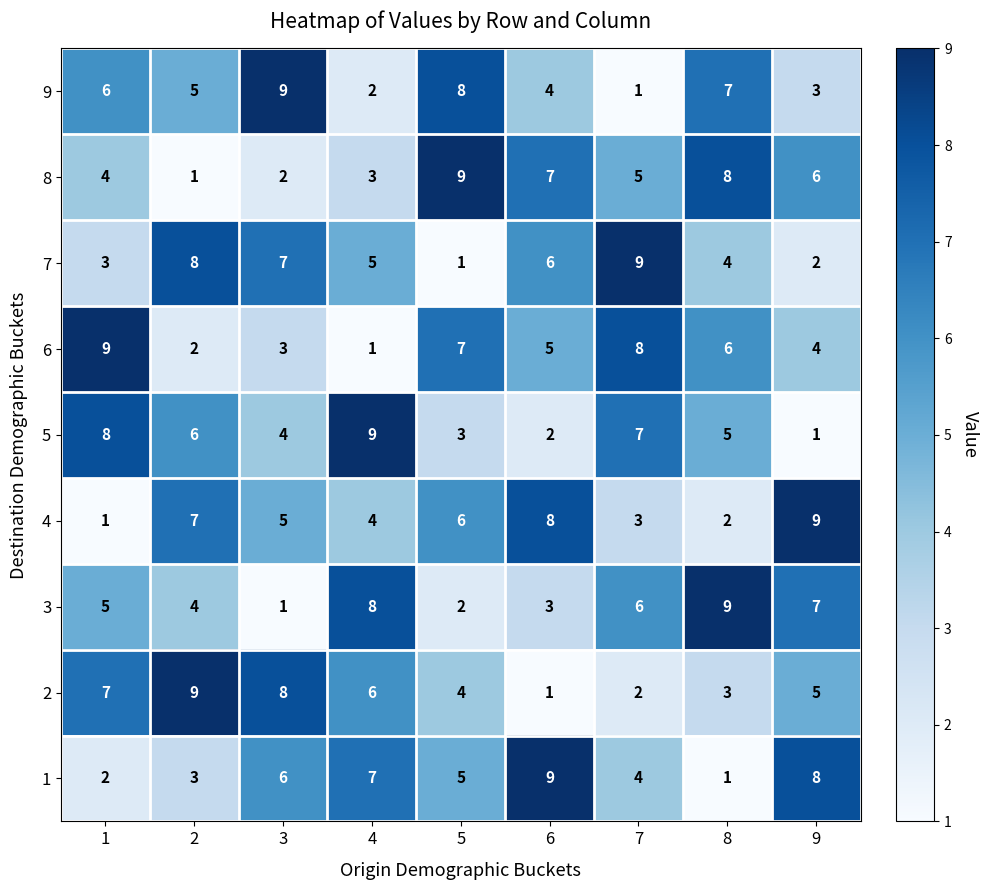

What is the minimum value shown in the chart?

1